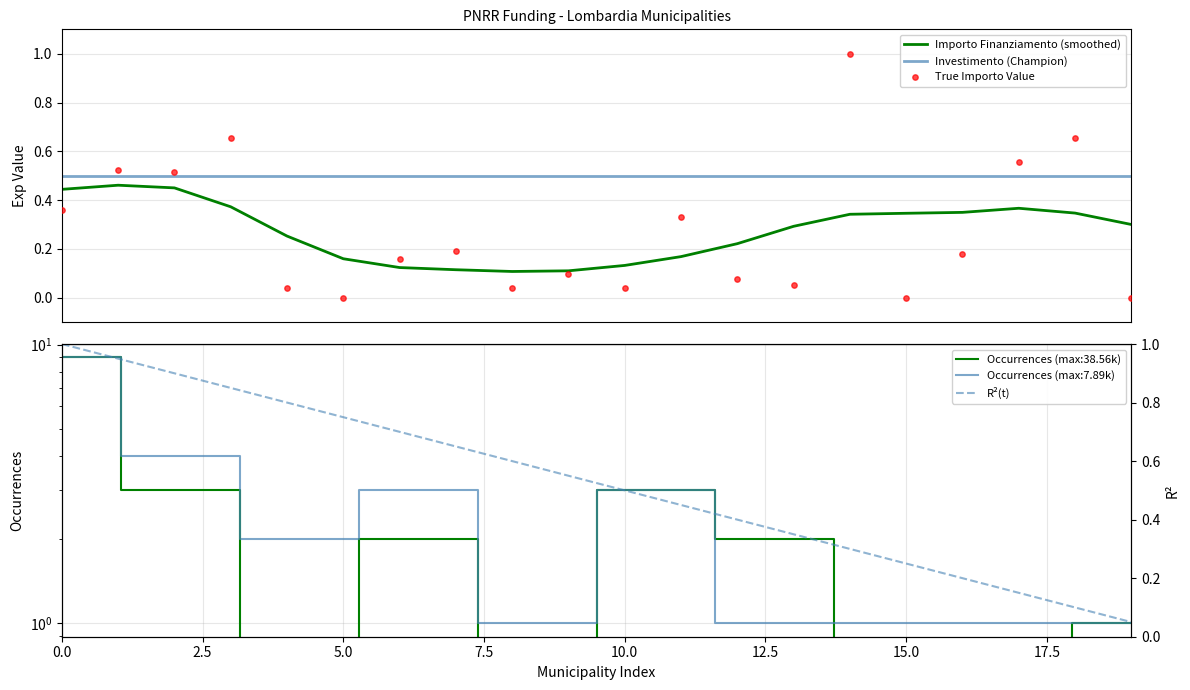

Which series reaches the minimum Y coordinate?

True Importo Value